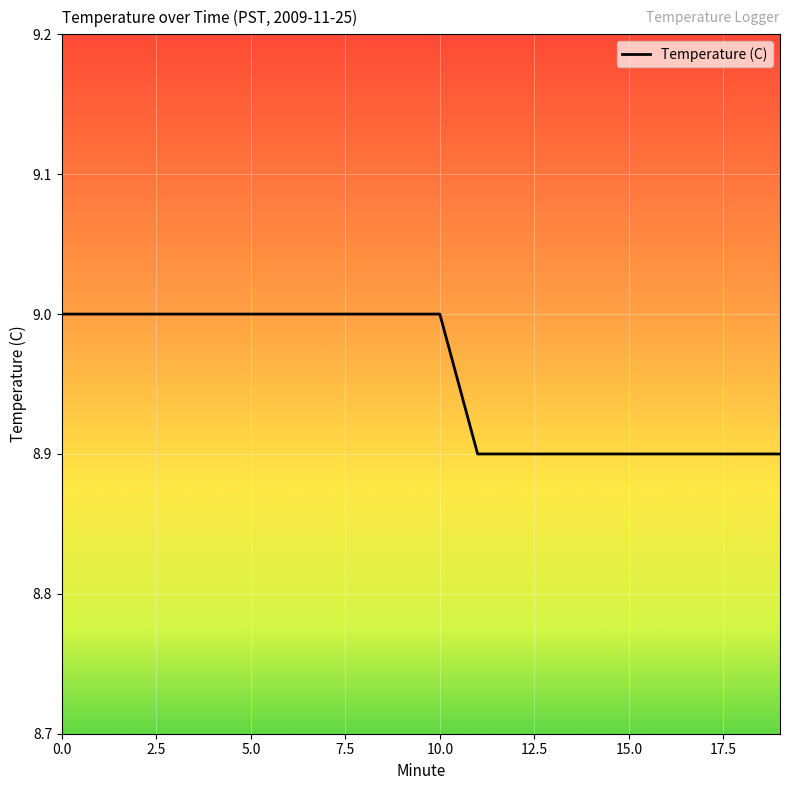

What is the maximum value shown in the chart?

9.0